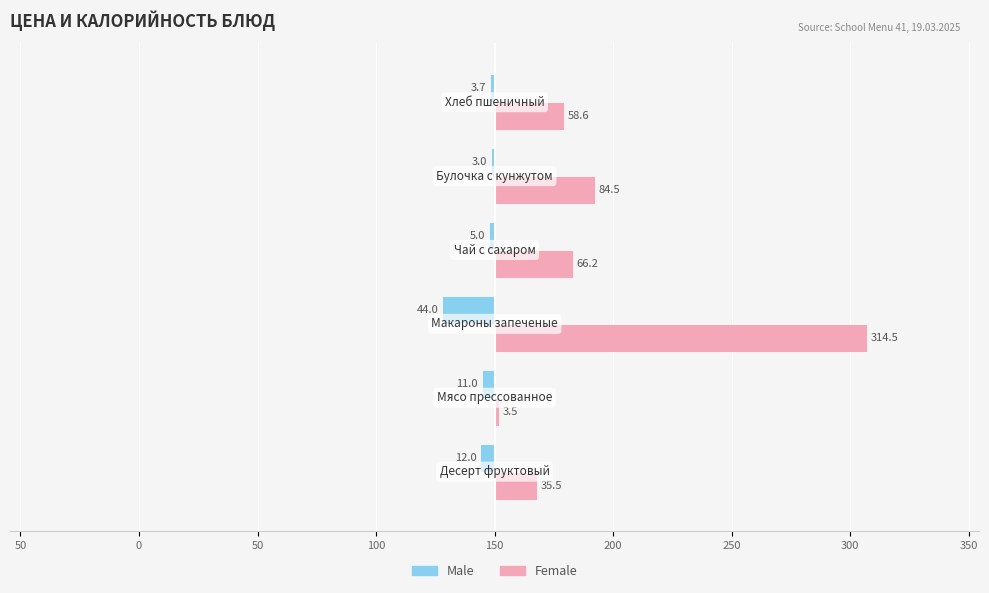

What are all the series names shown in the legend?

Male, Female